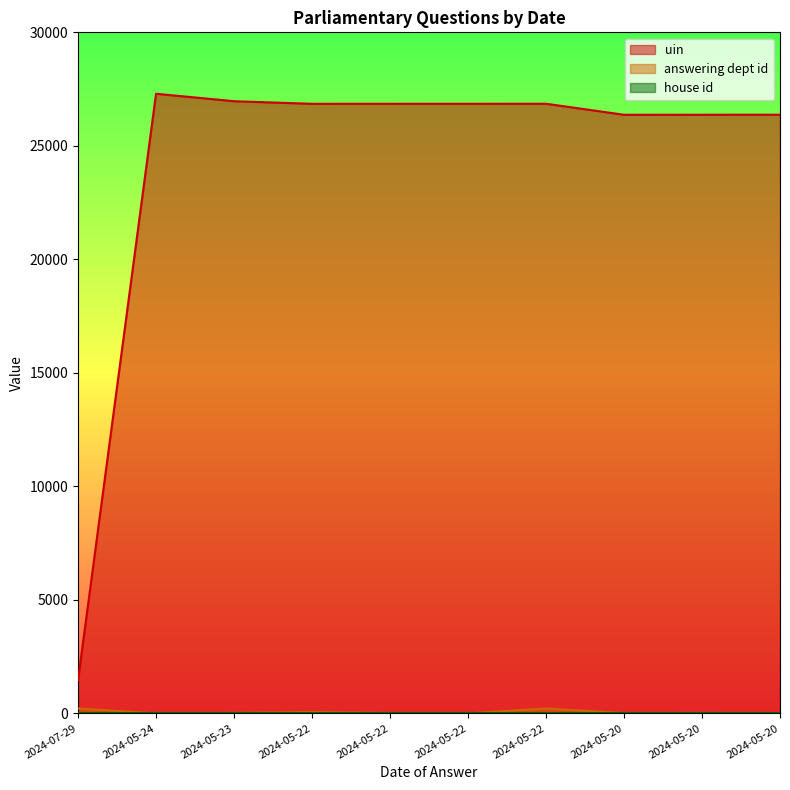

Read the answering dept id value at 2024-05-22.

17